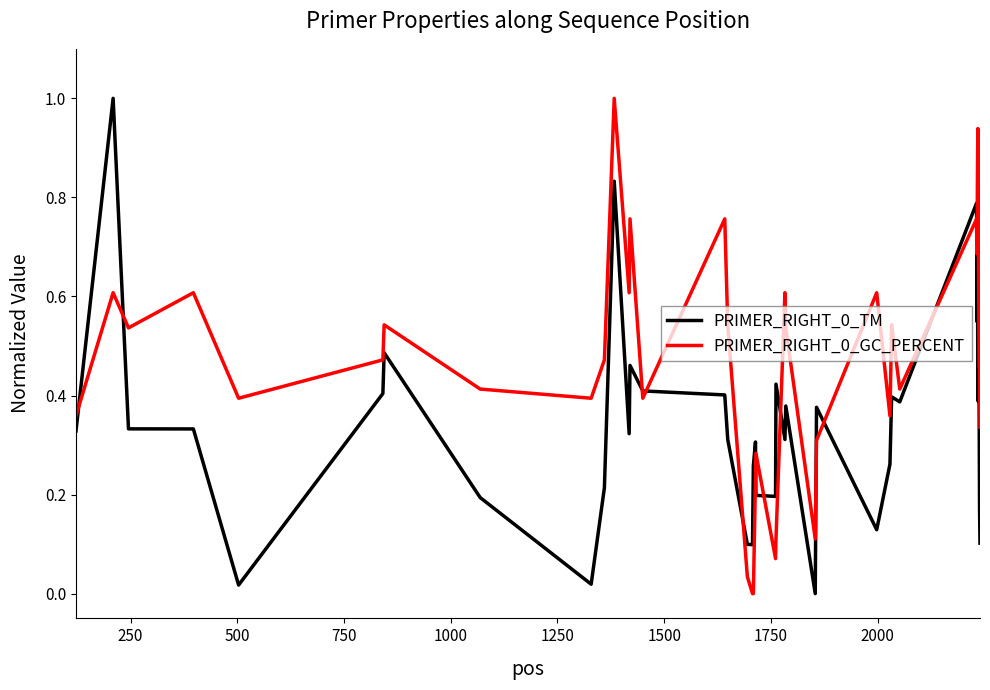

What is the difference between the maximum and minimum values in the PRIMER_RIGHT_0_GC_PERCENT series?

1.0